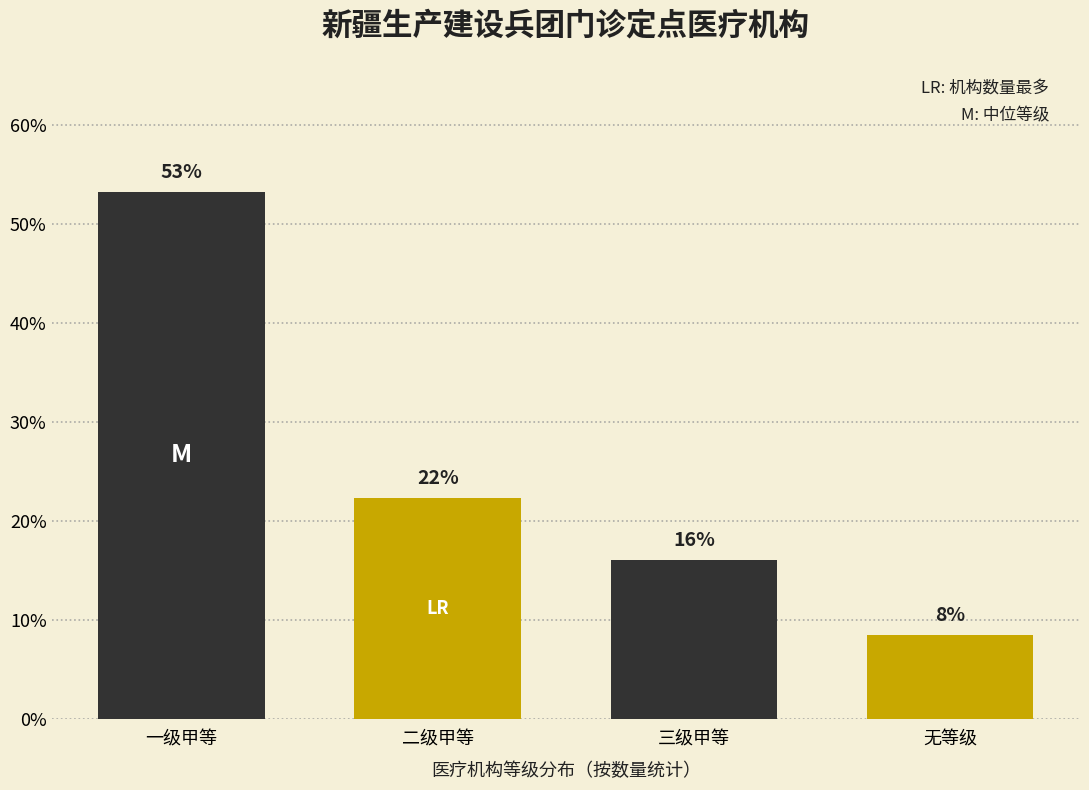

What is the minimum value shown in the chart?

8.5